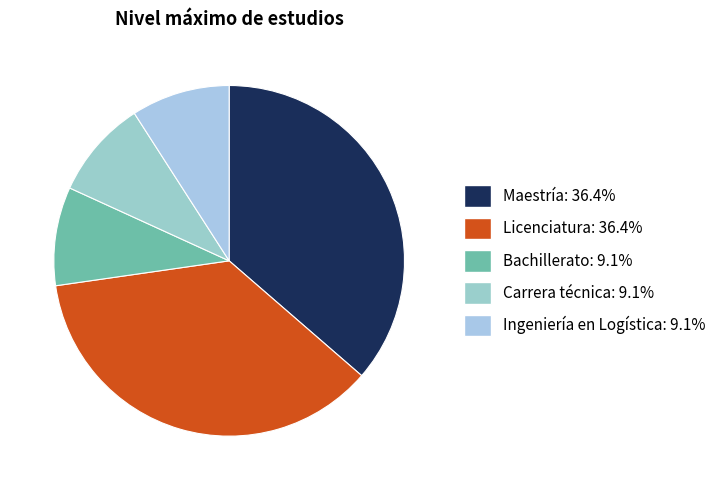

Is there a majority slice in this chart?

No